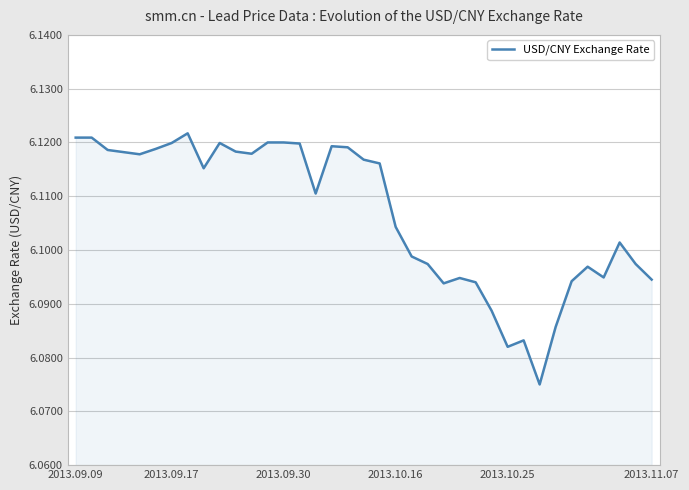

Does the chart display data point markers on the line(s)?

No